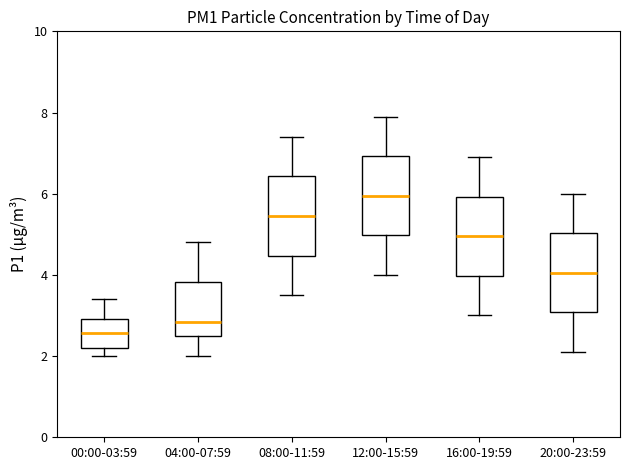

Reading left to right, read every box against the y-axis: the position of its median line, the range the box covers, and the ends of its whiskers. The values are not printed on the chart, so give them approximately, as read against the axis.

00:00-03:59: median 2.6, box 2.2 to 3.0, whiskers 2.0 to 3.4
04:00-07:59: median 2.8, box 2.6 to 3.8, whiskers 2.0 to 4.8
08:00-11:59: median 5.4, box 4.4 to 6.4, whiskers 3.6 to 7.4
12:00-15:59: median 6.0, box 5.0 to 7.0, whiskers 4.0 to 8.0
16:00-19:59: median 5.0, box 4.0 to 6.0, whiskers 3.0 to 7.0
20:00-23:59: median 4.0, box 3.0 to 5.0, whiskers 2.2 to 6.0